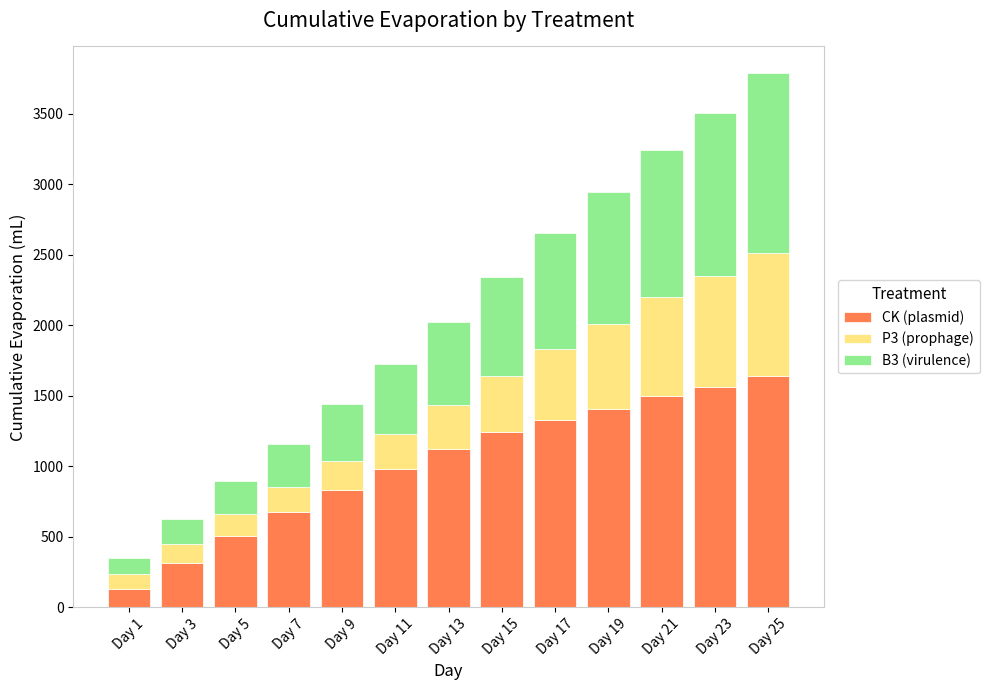

What is the average value of the CK (plasmid) series?

1018.8